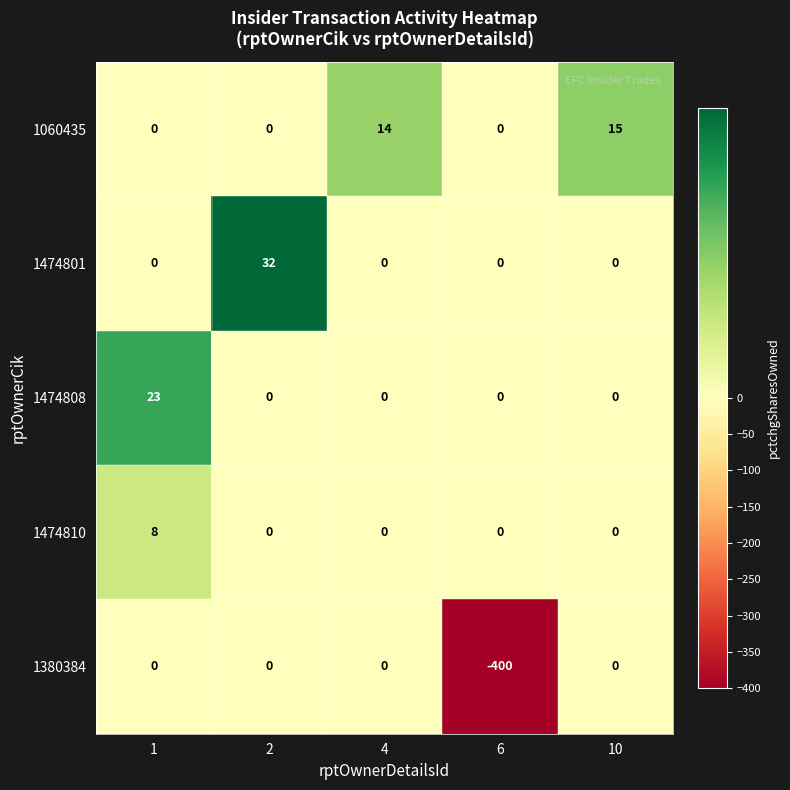

List the series in order of their peak value, lowest first.

1380384, 1474810, 1060435, 1474808, 1474801